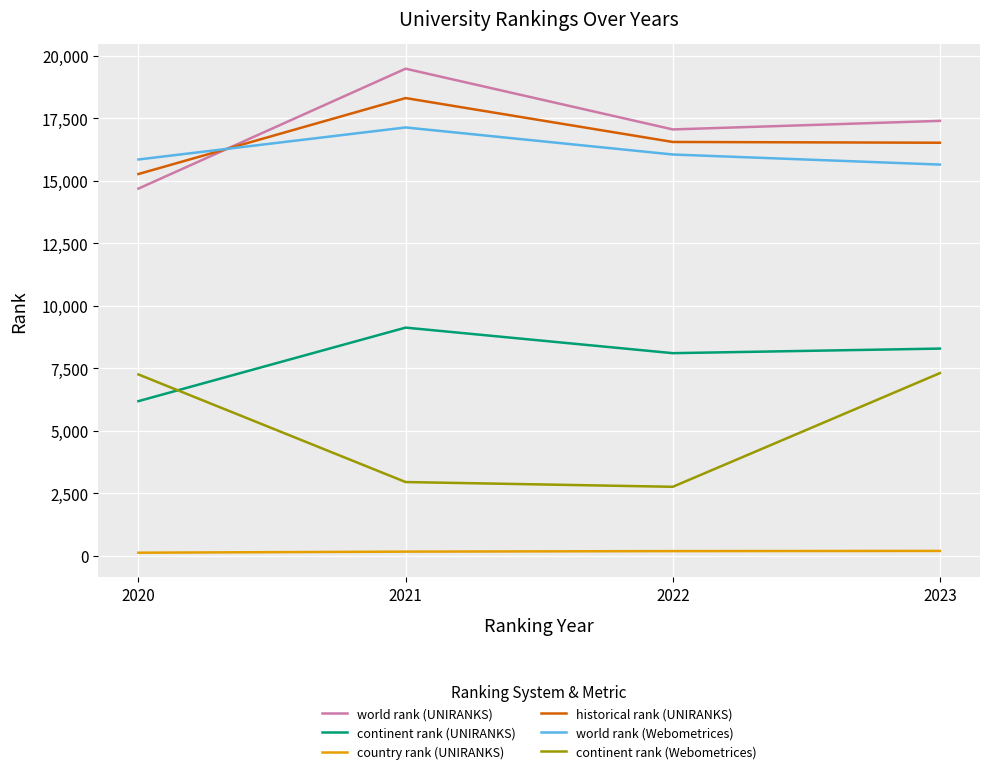

The value of world rank (Webometrices) at 2021 is 28681.2. True or false?

False